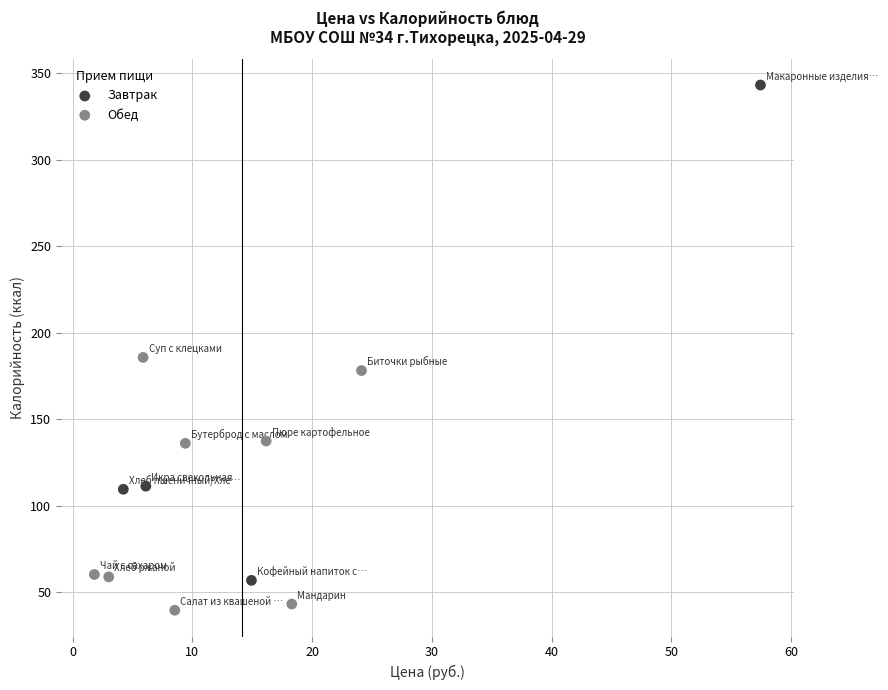

Which series reaches the minimum Y coordinate?

Обед